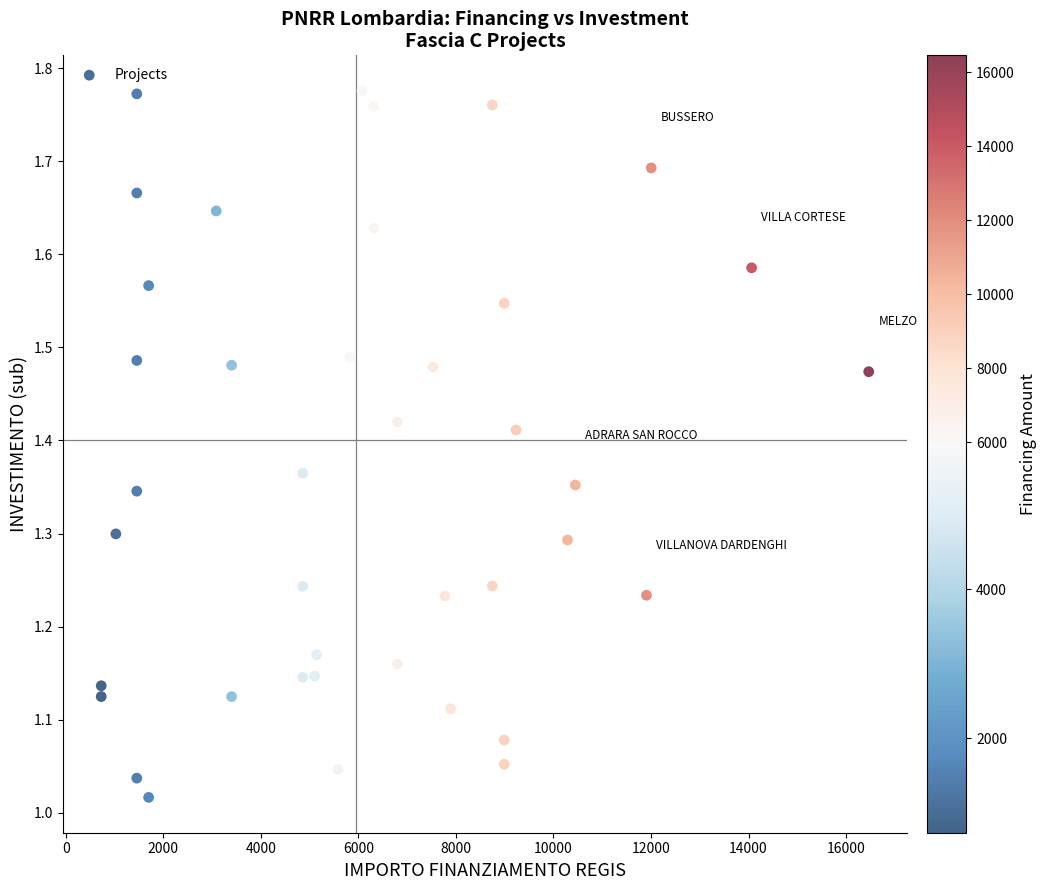

What is the range of X values (max minus min)?

15735.0